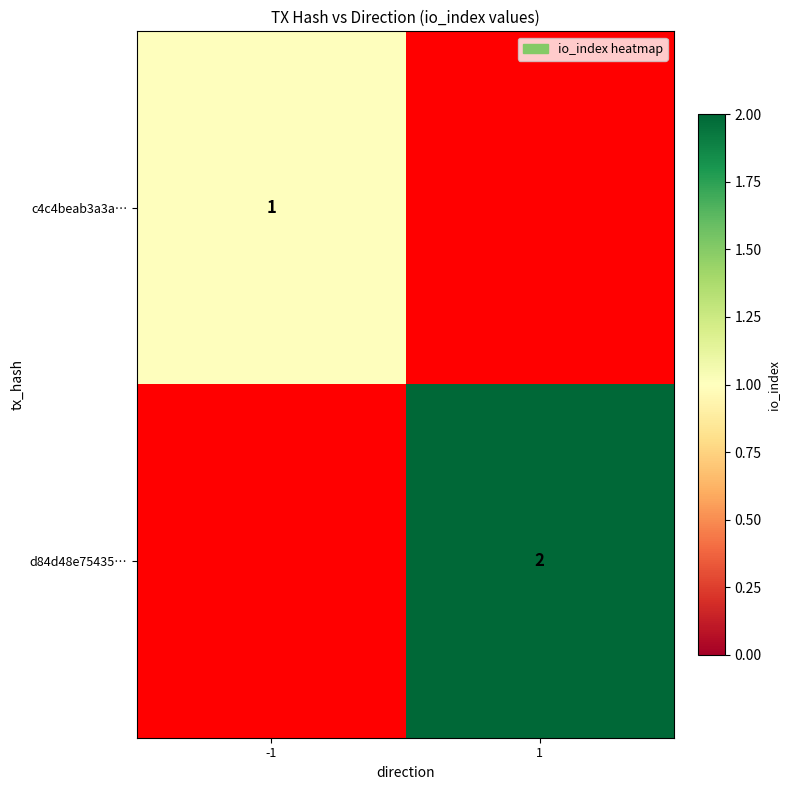

Is it true that d84d48e75435… equals 2 at 1?

True